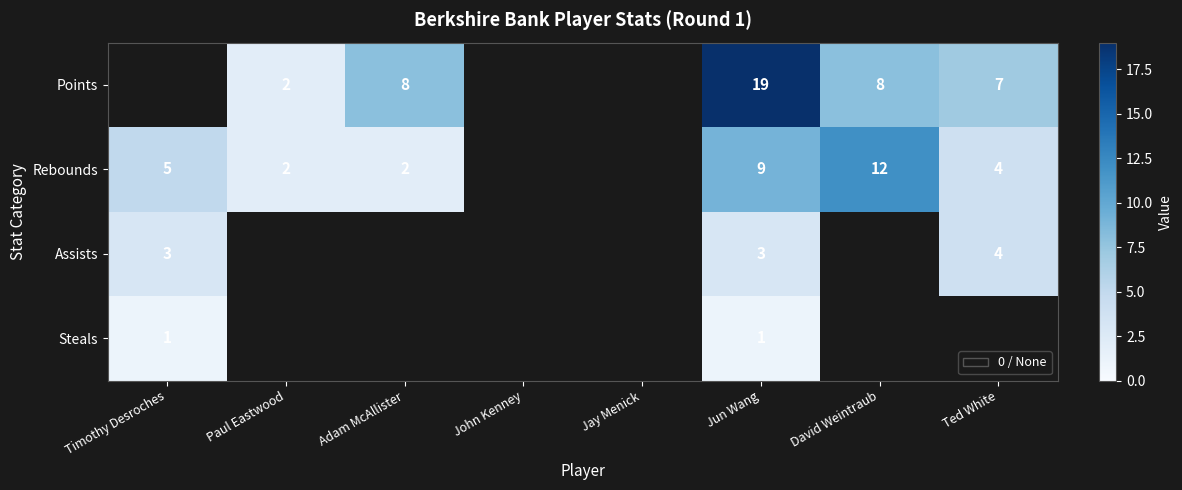

True or false: Rebounds has a value of 2 at Timothy Desroches.

False